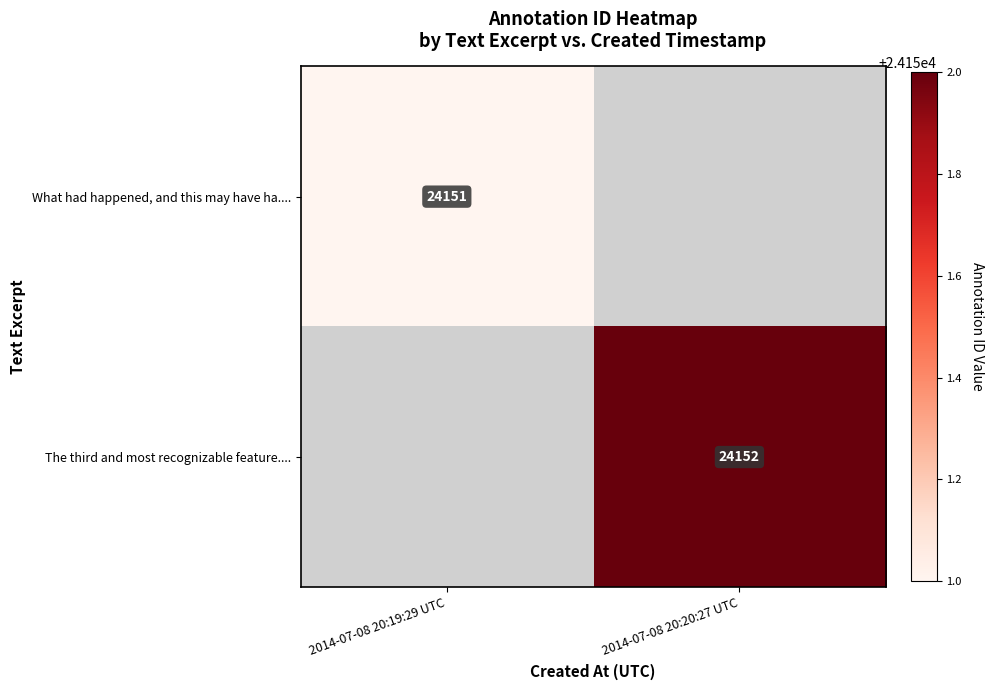

The The third and most recognizable feature.... series shows 11378 at 2014-07-08 20:20:27 UTC. True or false?

False